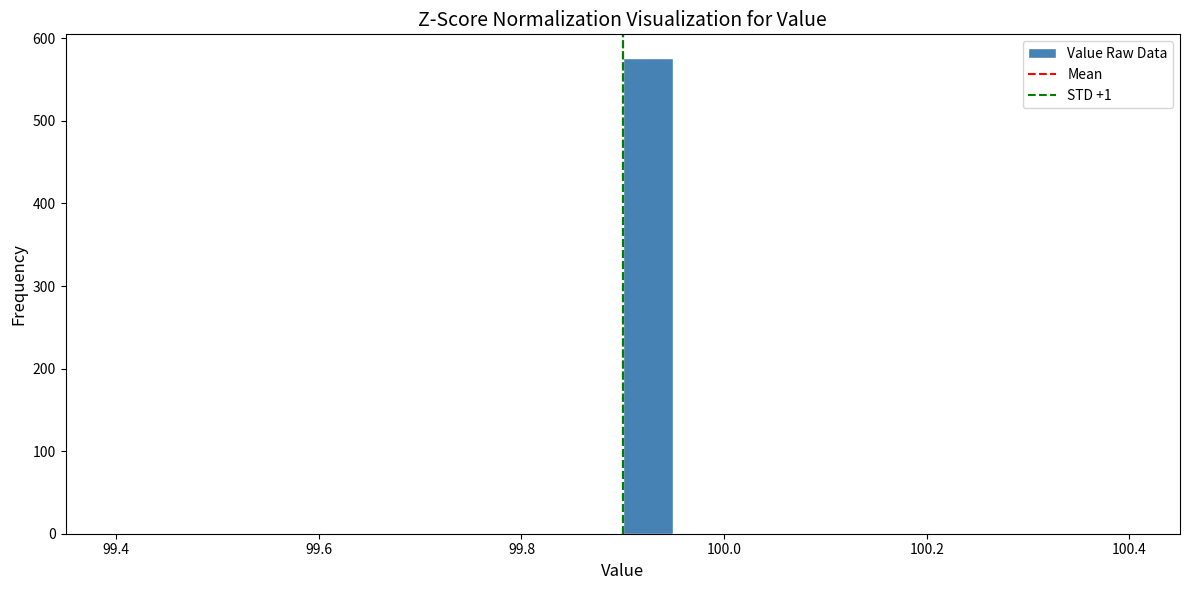

Around what value on the x-axis is the tallest bar? Give the approximate position of its centre, as read against the axis.

99.92